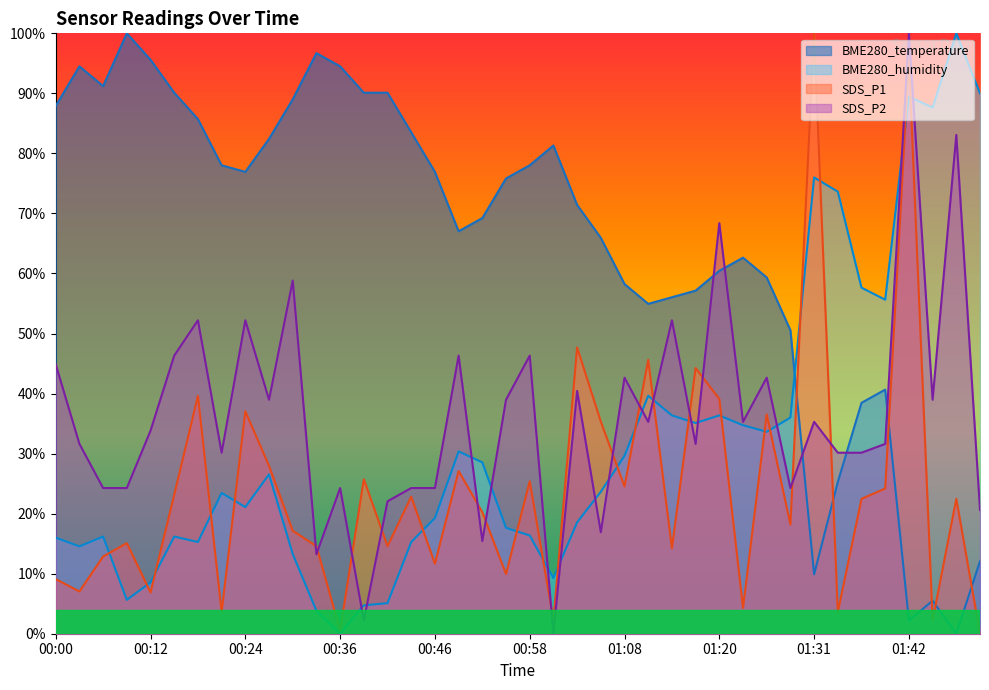

What position from the right is 00:55?

21